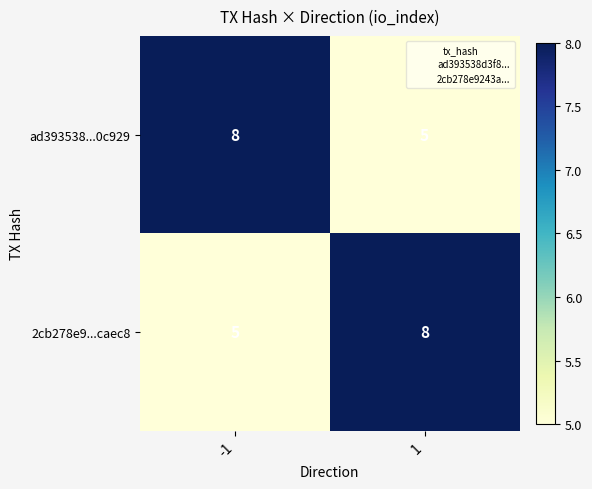

What is the difference between the highest and lowest values at -1?

3